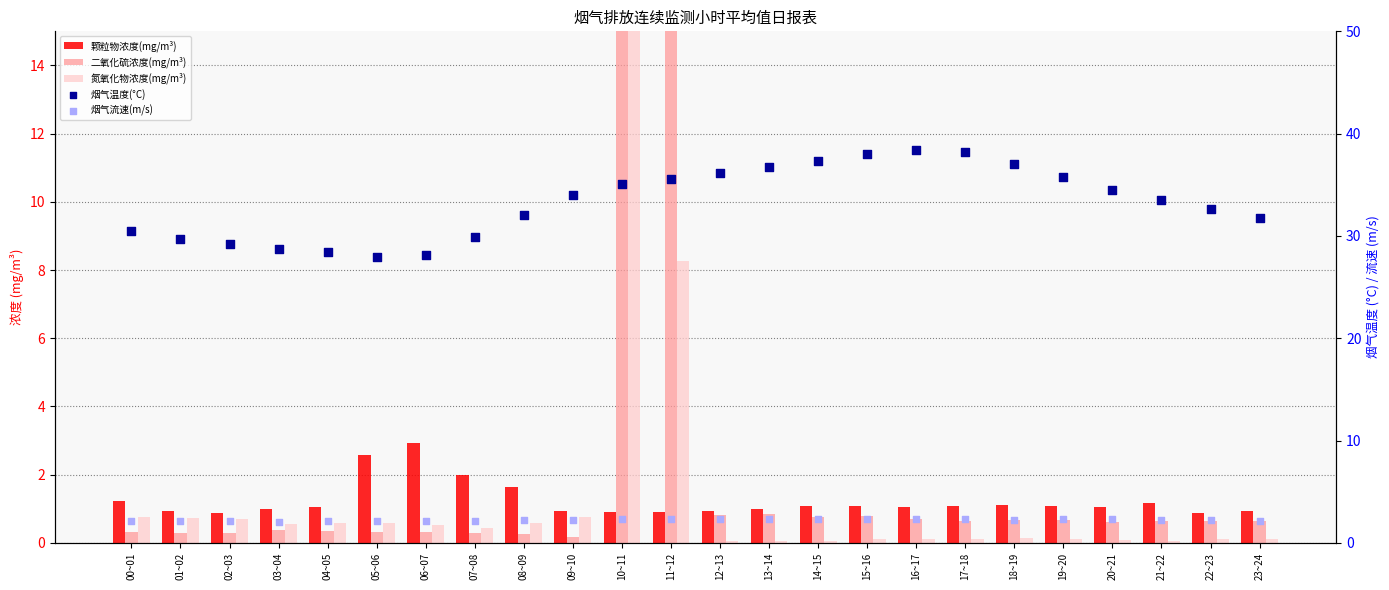

What is the total value across all series at 09~10?

38.1